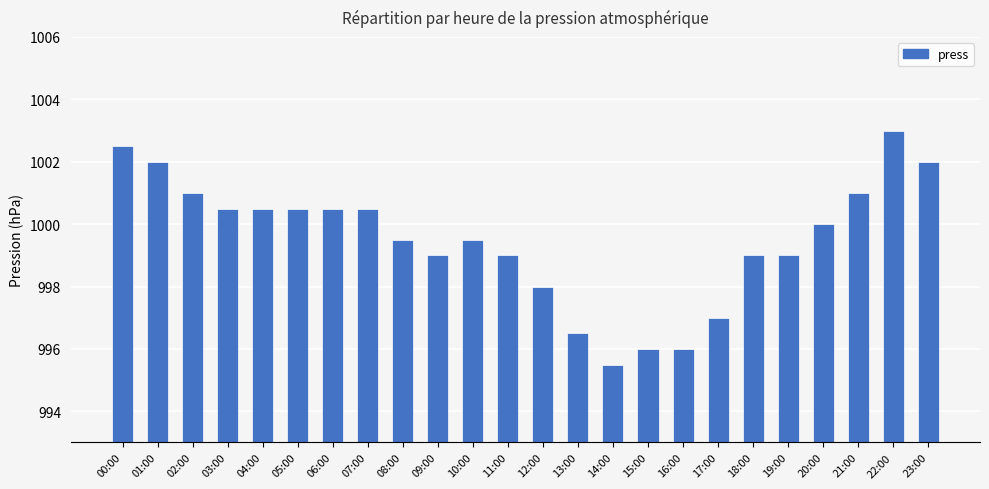

What is the label of the 3rd bar from the right?

21:00